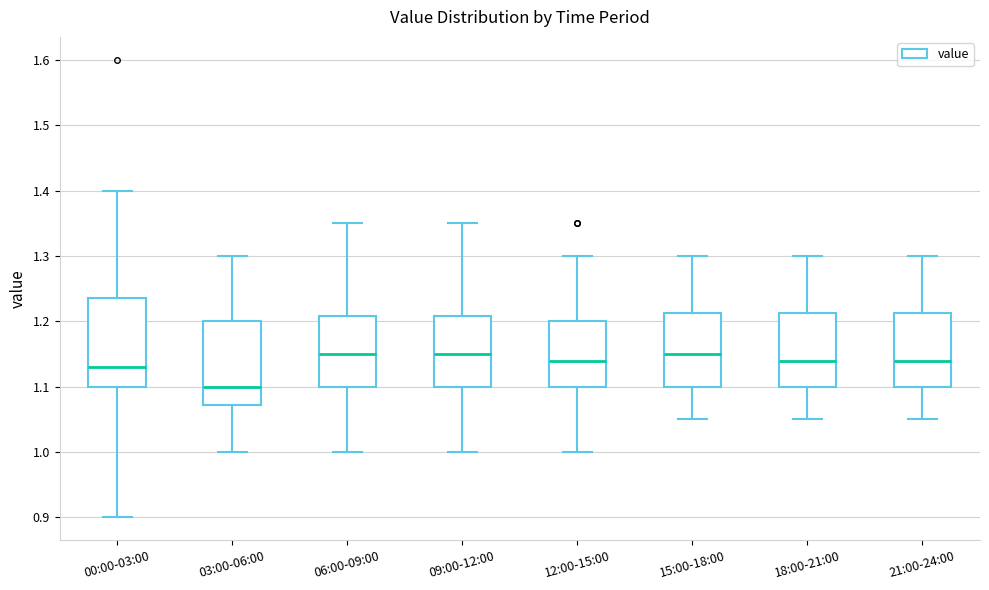

Reading left to right, read every box against the y-axis: the position of its median line, the range the box covers, and the ends of its whiskers. The values are not printed on the chart, so give them approximately, as read against the axis.

00:00-03:00: median 1.13, box 1.10 to 1.24, whiskers 0.90 to 1.40
03:00-06:00: median 1.10, box 1.07 to 1.20, whiskers 1.00 to 1.30
06:00-09:00: median 1.15, box 1.10 to 1.21, whiskers 1.00 to 1.35
09:00-12:00: median 1.15, box 1.10 to 1.21, whiskers 1.00 to 1.35
12:00-15:00: median 1.14, box 1.10 to 1.20, whiskers 1.00 to 1.30
15:00-18:00: median 1.15, box 1.10 to 1.21, whiskers 1.05 to 1.30
18:00-21:00: median 1.14, box 1.10 to 1.21, whiskers 1.05 to 1.30
21:00-24:00: median 1.14, box 1.10 to 1.21, whiskers 1.05 to 1.30